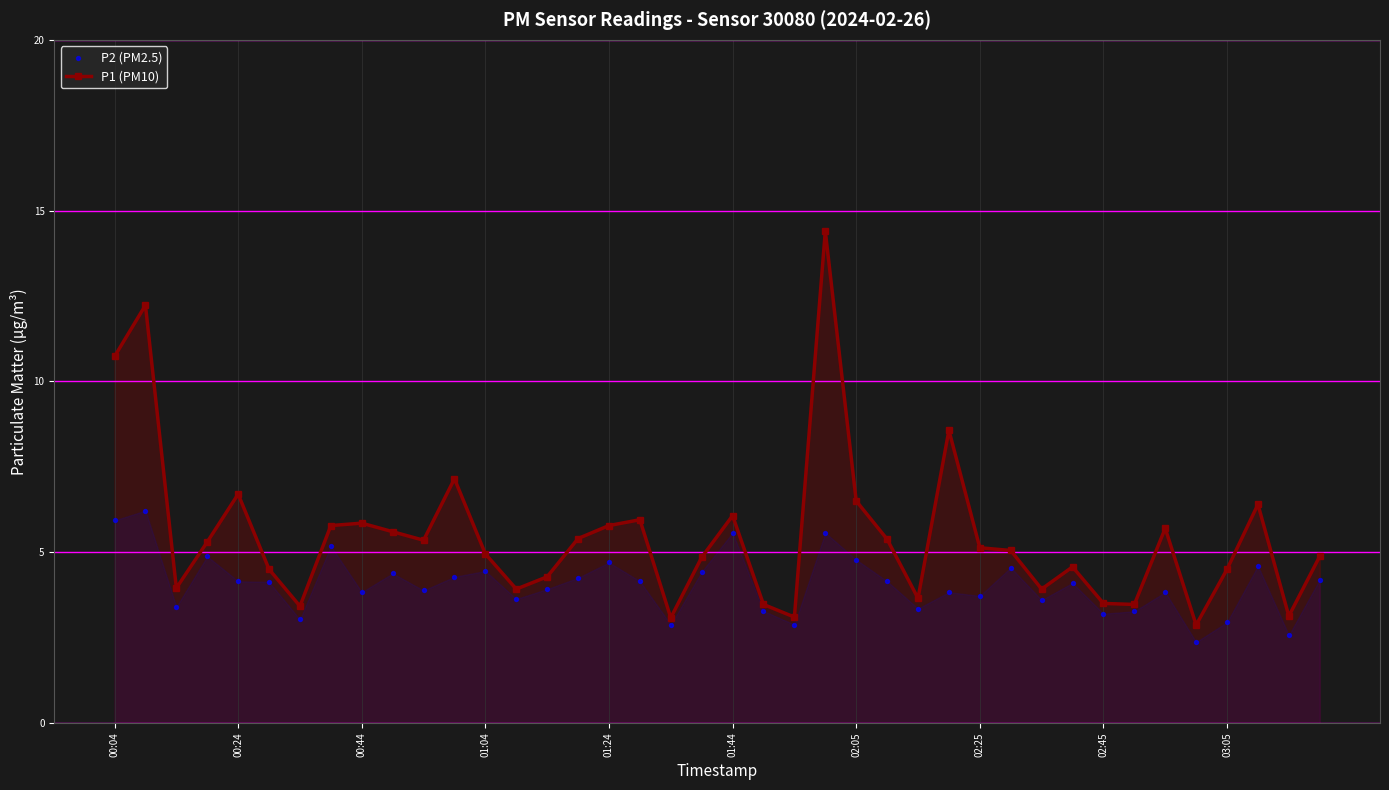

Which series contains the highest Y value?

P1 (PM10)